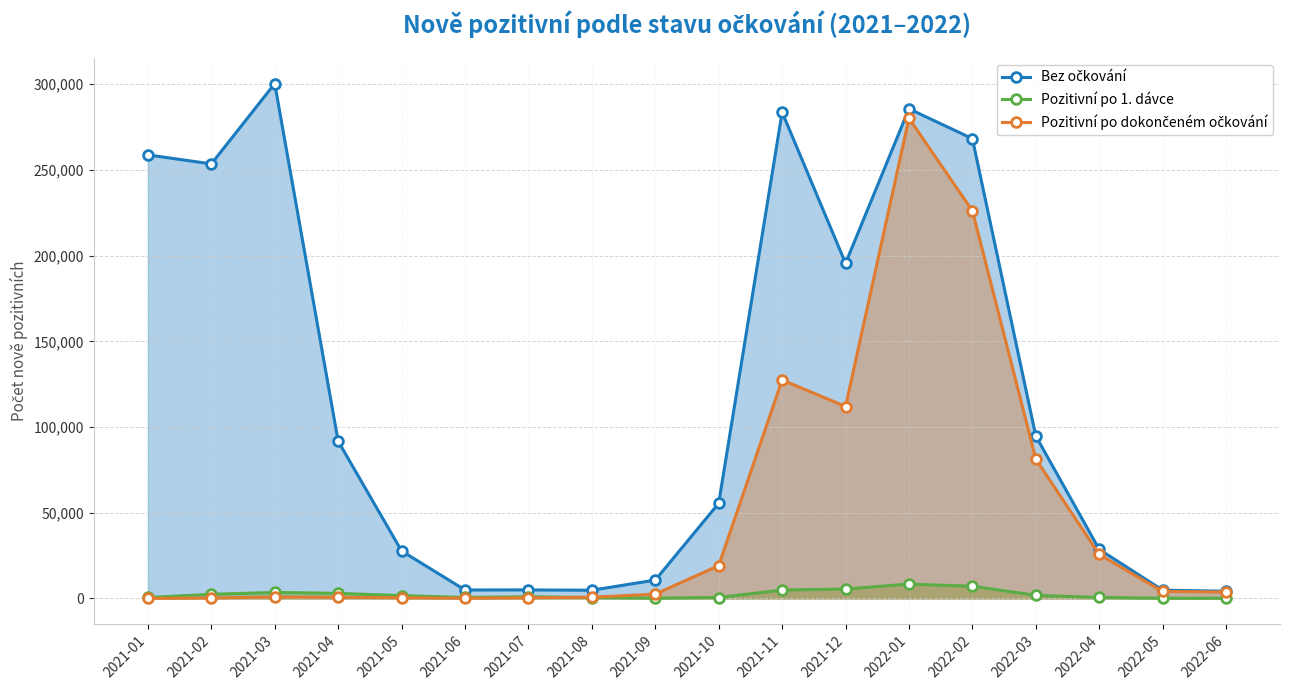

The Bez očkování series shows 10679 at 2021-09. True or false?

True